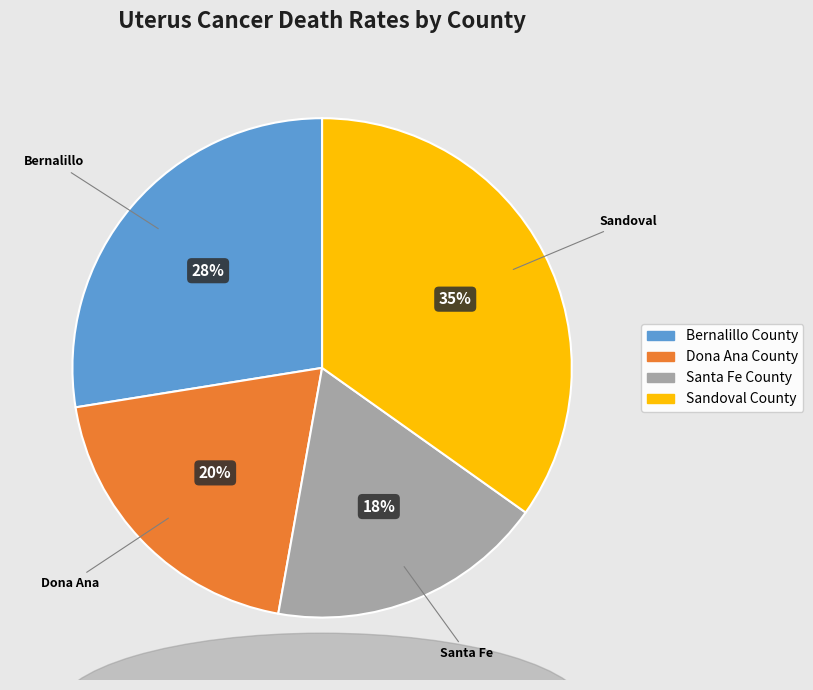

To the nearest percent, what portion does Santa Fe County represent?

18%